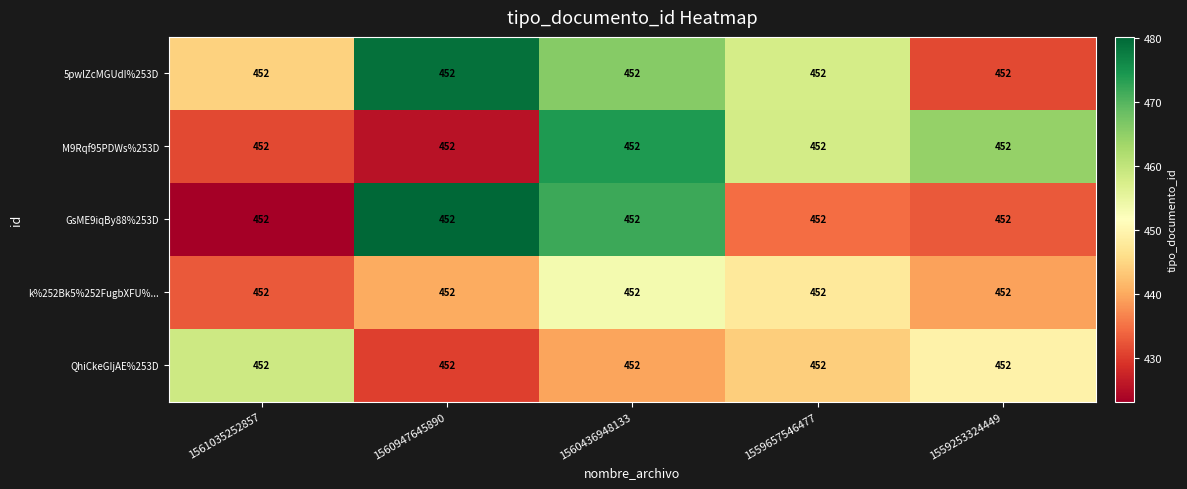

List the series in order of their peak value, highest first.

GsME9iqBy88%253D, 5pwlZcMGUdI%253D, M9Rqf95PDWs%253D, QhiCkeGIjAE%253D, k%252Bk5%252FugbXFU%...